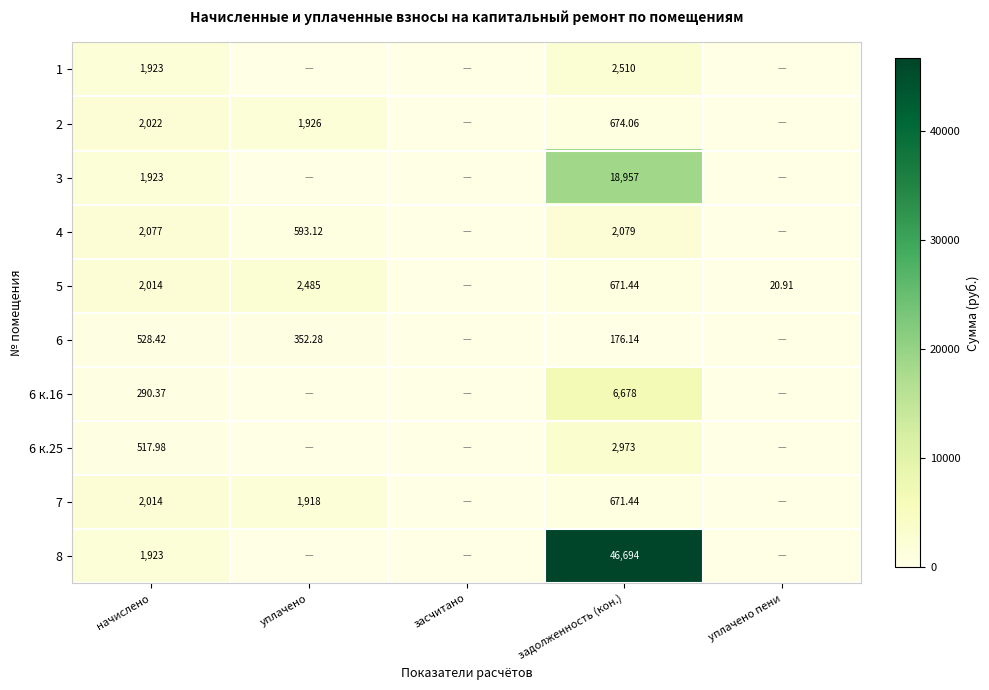

Is the value of 2 at задолженность (кон.) greater than the value of 6 at уплачено?

Yes